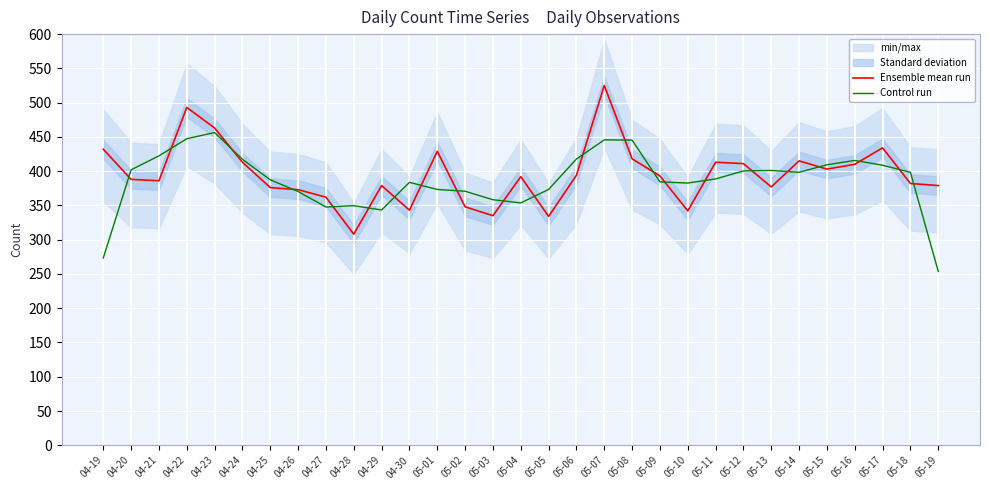

At which label does Control run reach its minimum?

05-19